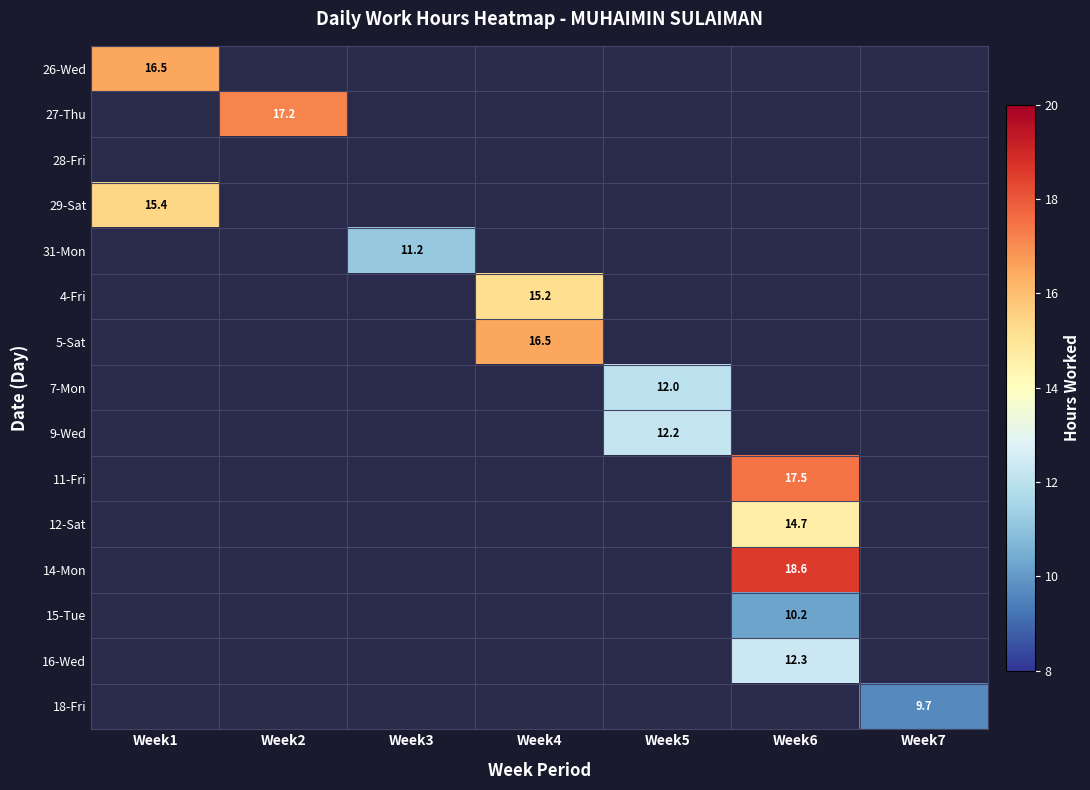

True or false: 16-Wed has a value of 12.3 at Week6.

True